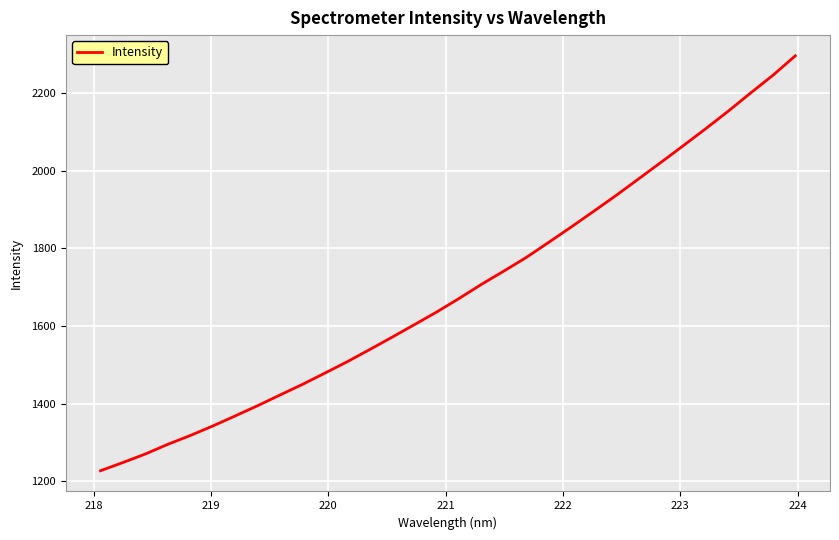

What is the smallest value displayed?

1227.3